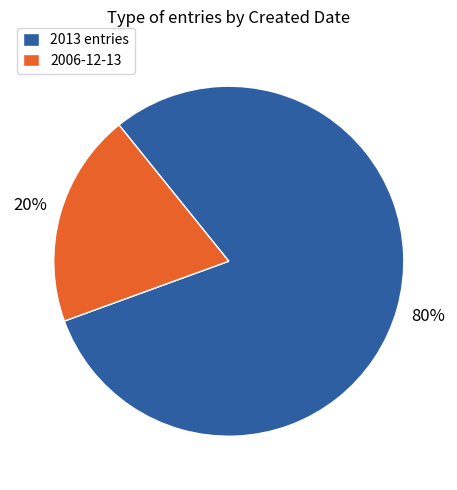

What is the smallest slice in the pie chart?

2006-12-13